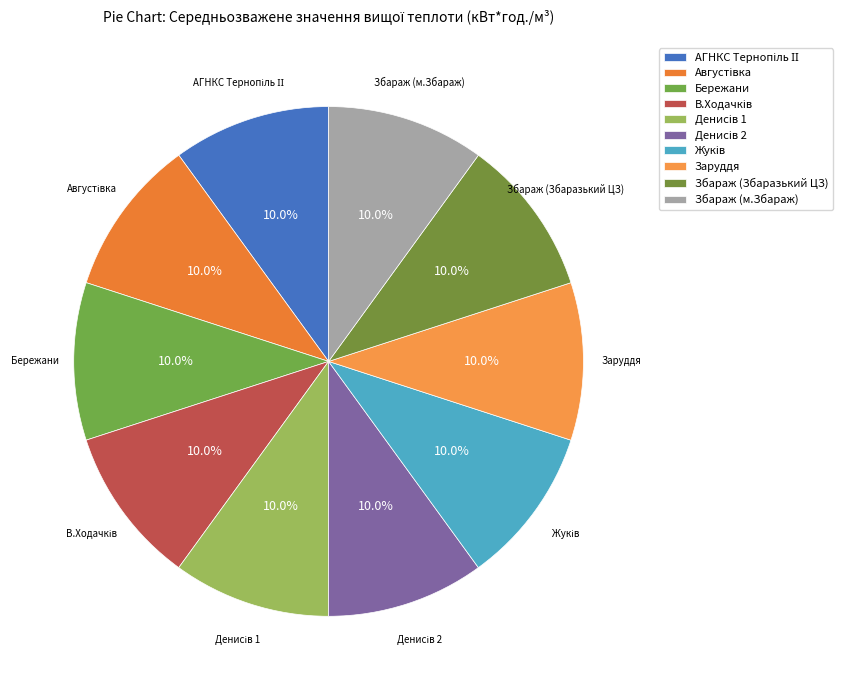

True or false: Збараж (Збаразький ЦЗ) accounts for 3% of the total.

False